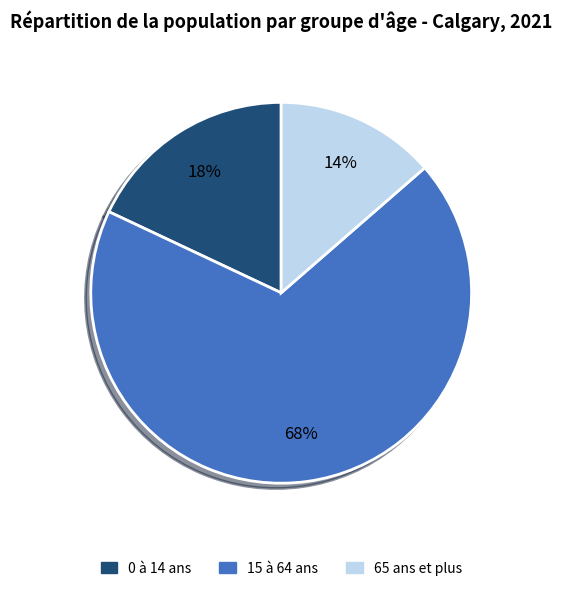

The 65 ans et plus slice represents 14% of the pie. True or false?

True